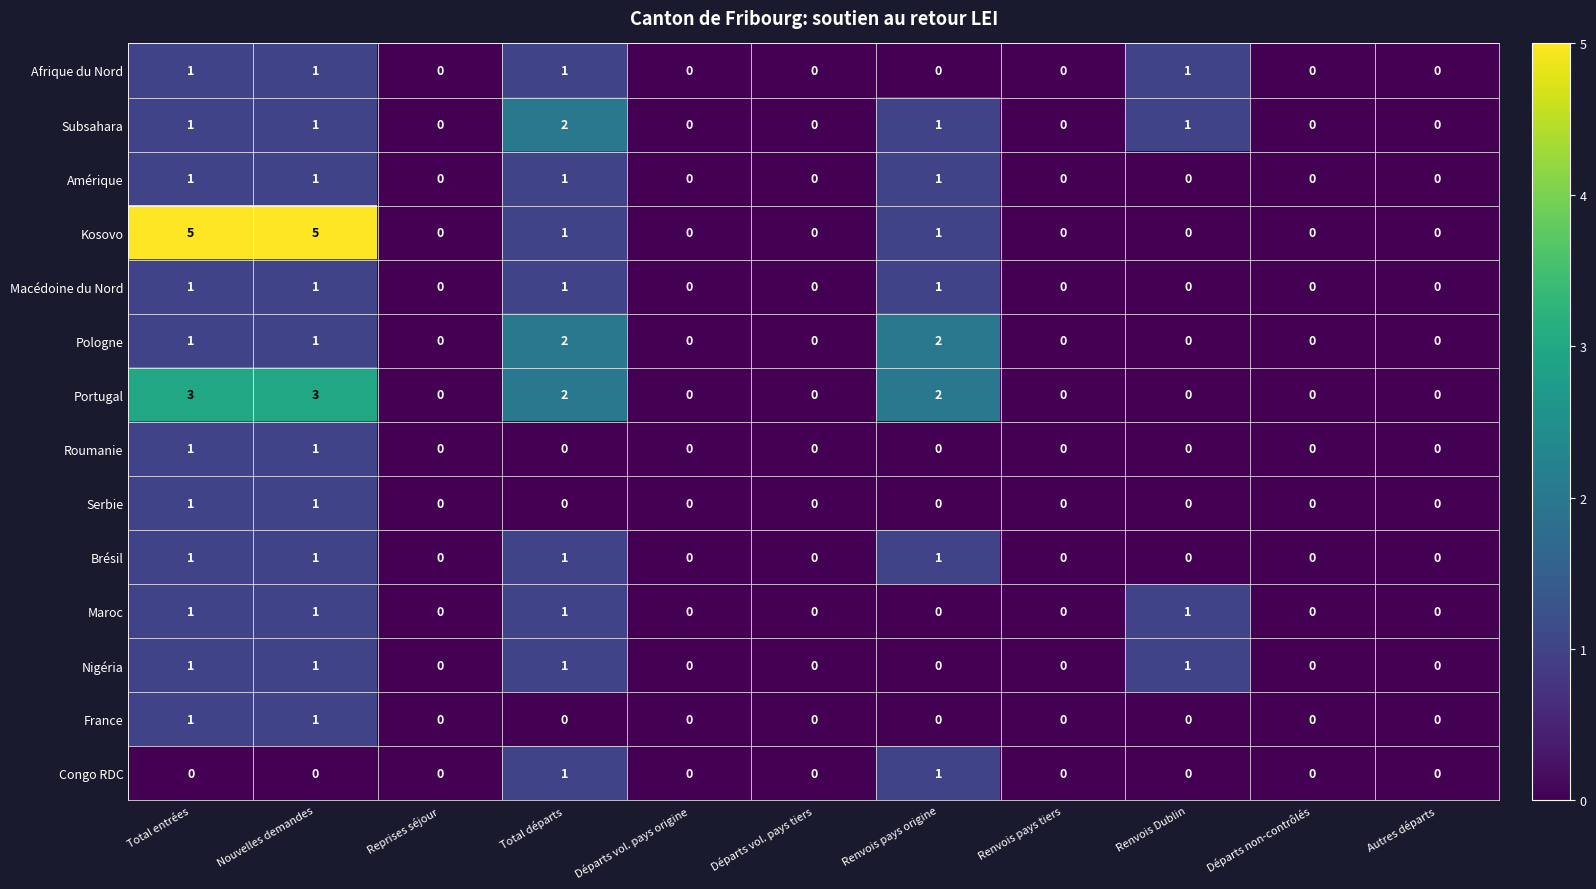

The Amérique series shows 0 at Nouvelles demandes. True or false?

False